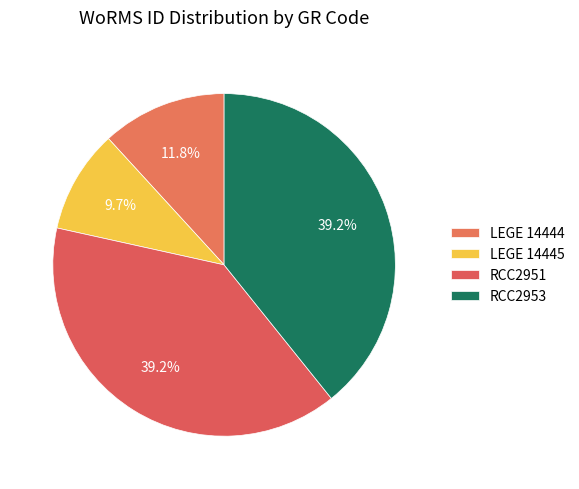

Which slice is the smallest?

LEGE 14445